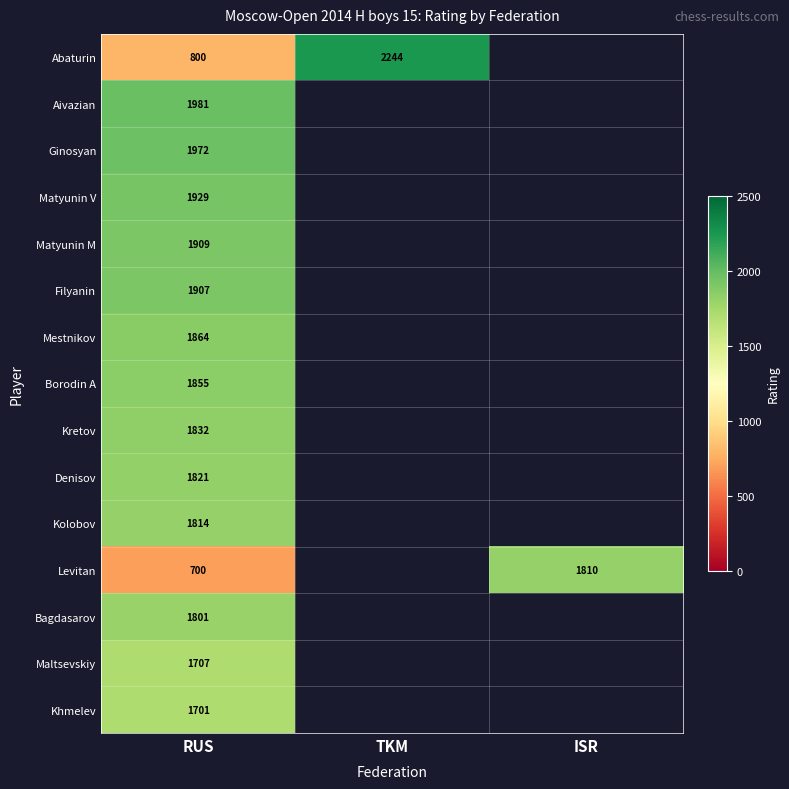

What is the difference between the highest and lowest values at RUS?

1281